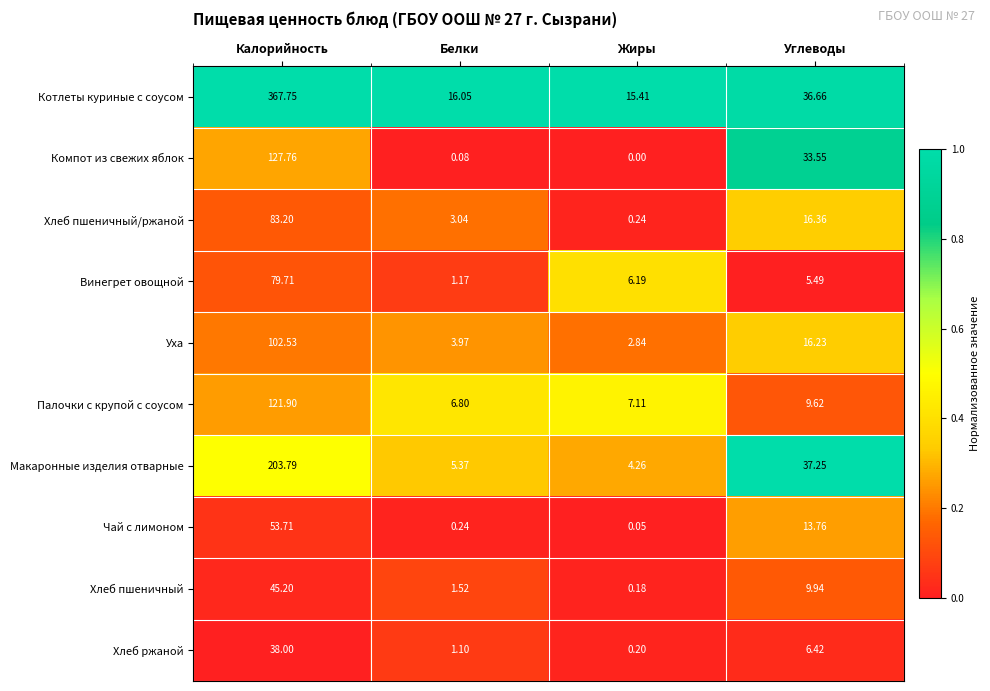

Which series has the largest total across all categories?

Котлеты куриные с соусом